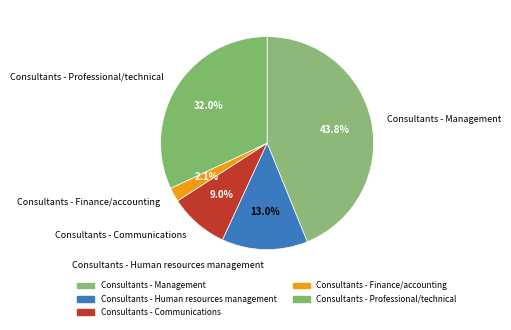

Between Consultants - Human resources management and Consultants - Management, which is larger?

Consultants - Management